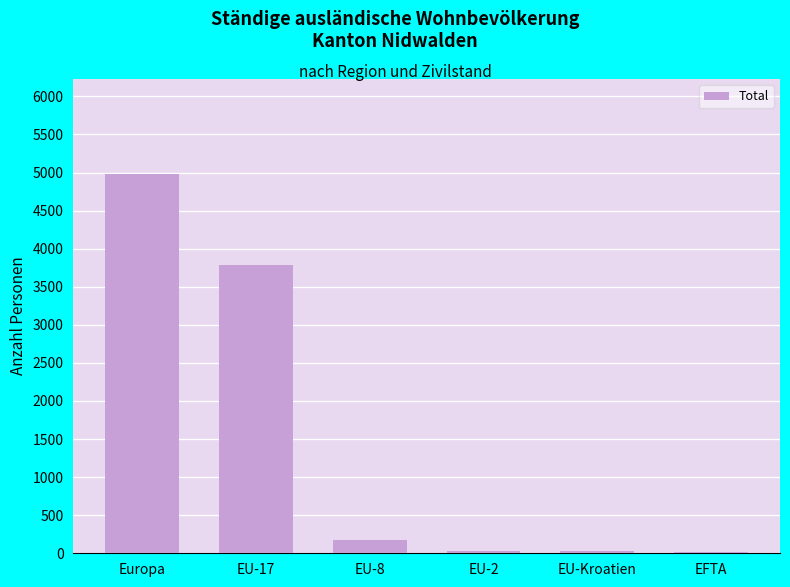

How many categories are shown in the chart?

6